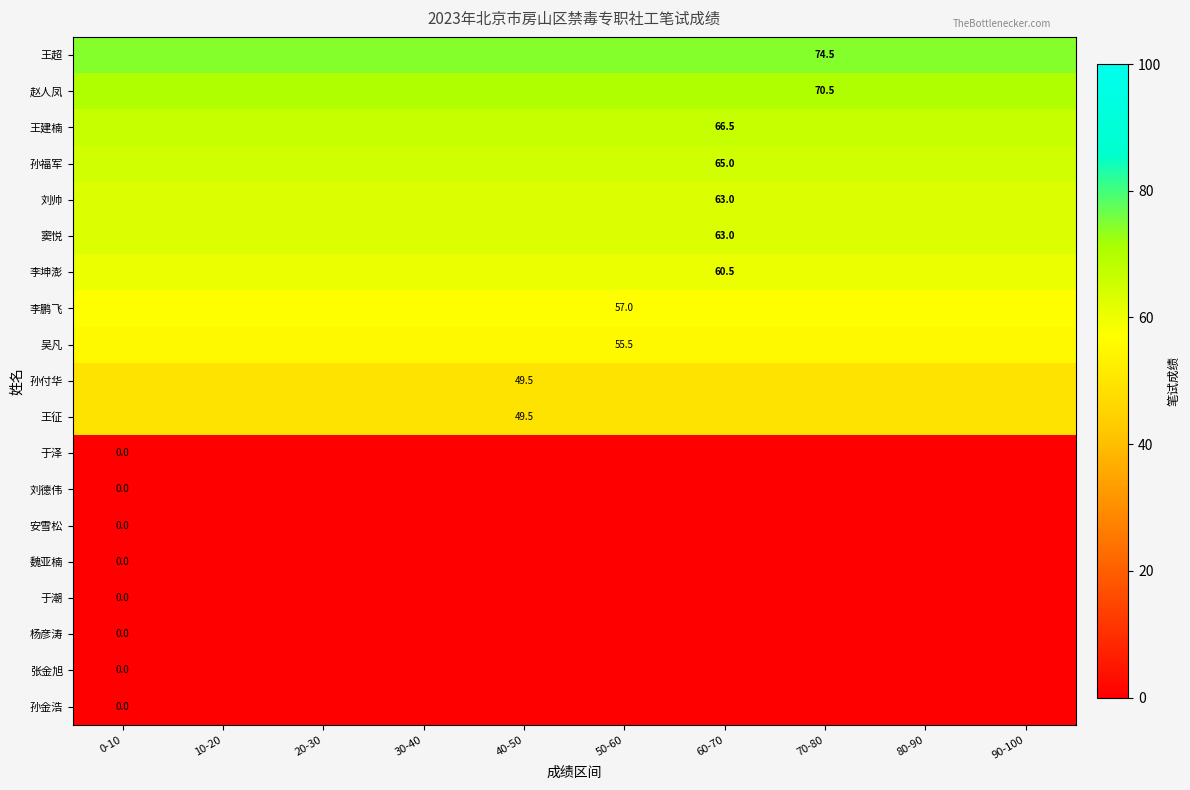

Is it true that 孙金浩 equals 0.0 at 70-80?

True